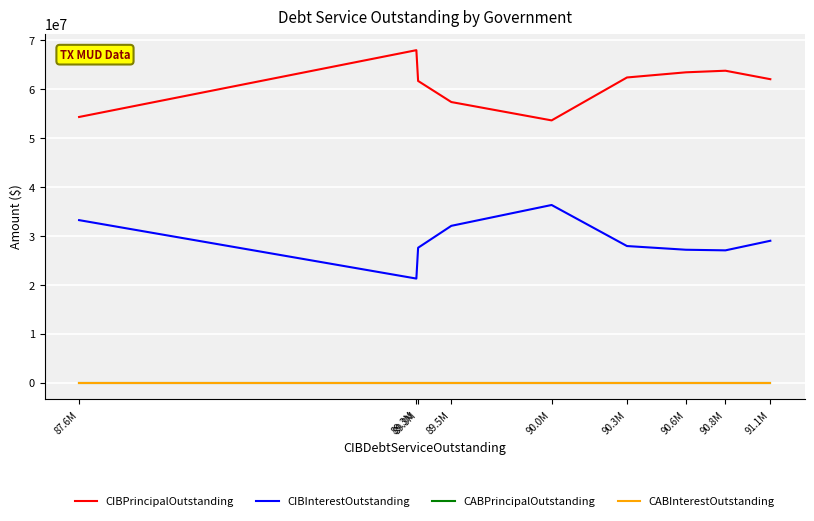

Between 89.5M and 90.3M, which is larger?

90.3M